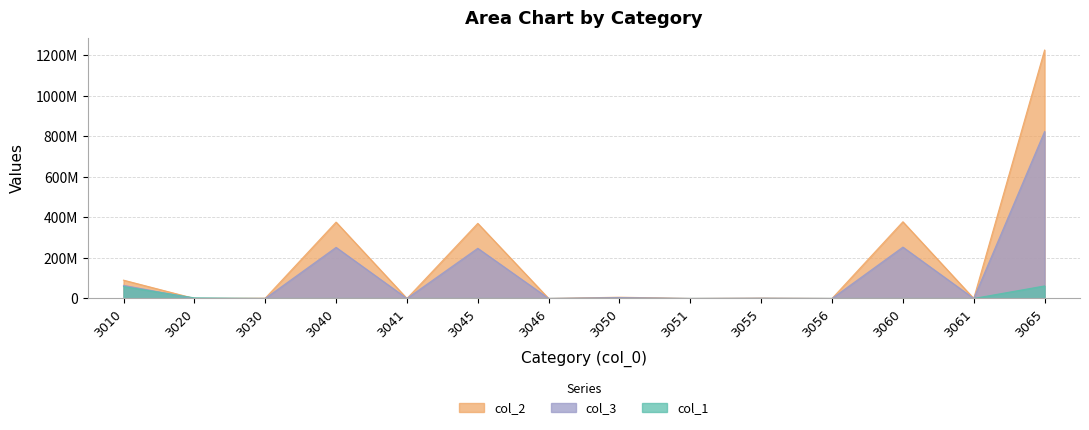

True or false: col_3 and col_1 cross at least once.

True